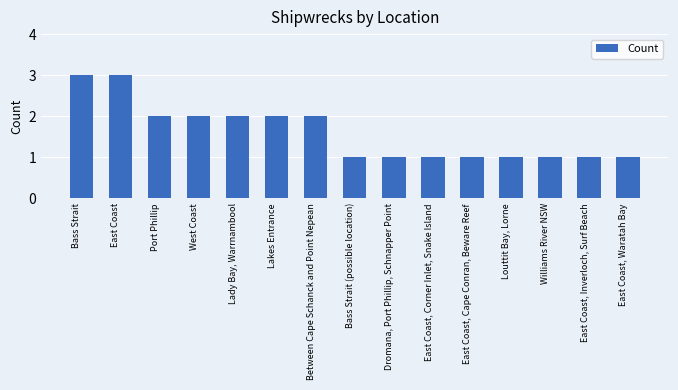

What is the difference between the second highest and second lowest values?

2